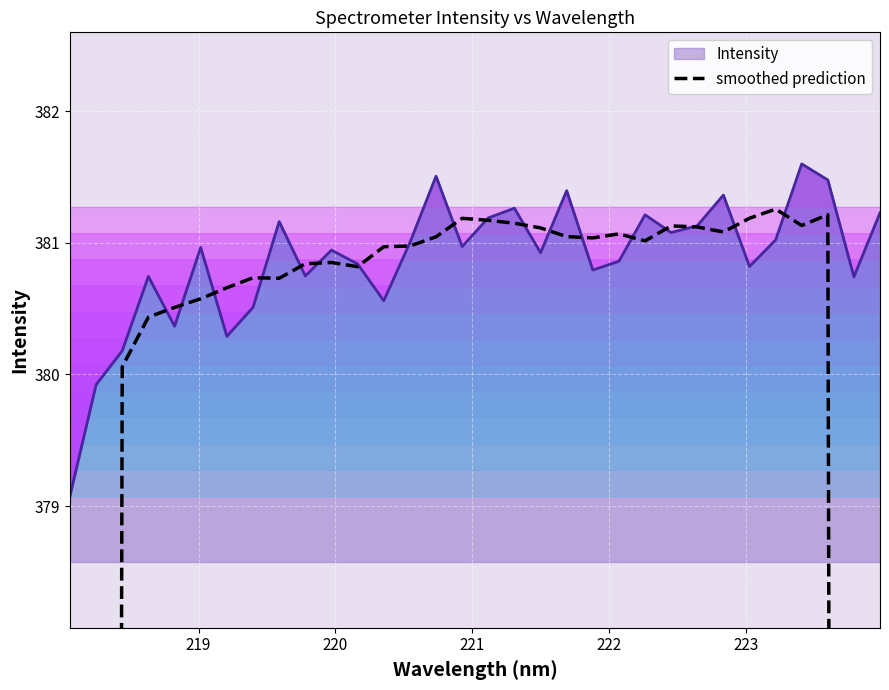

What is the minimum value for Intensity?

379.1